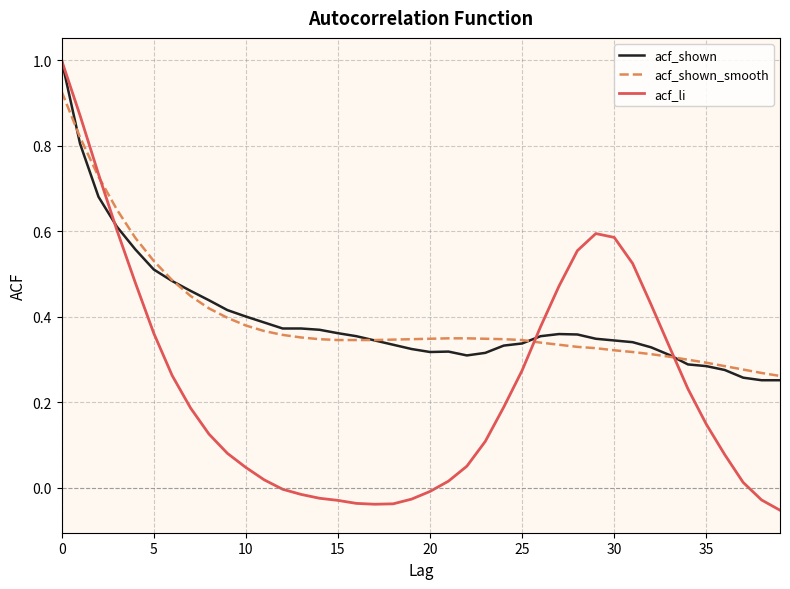

After their last crossing, which series has the higher values: acf_shown_smooth or acf_shown?

acf_shown_smooth